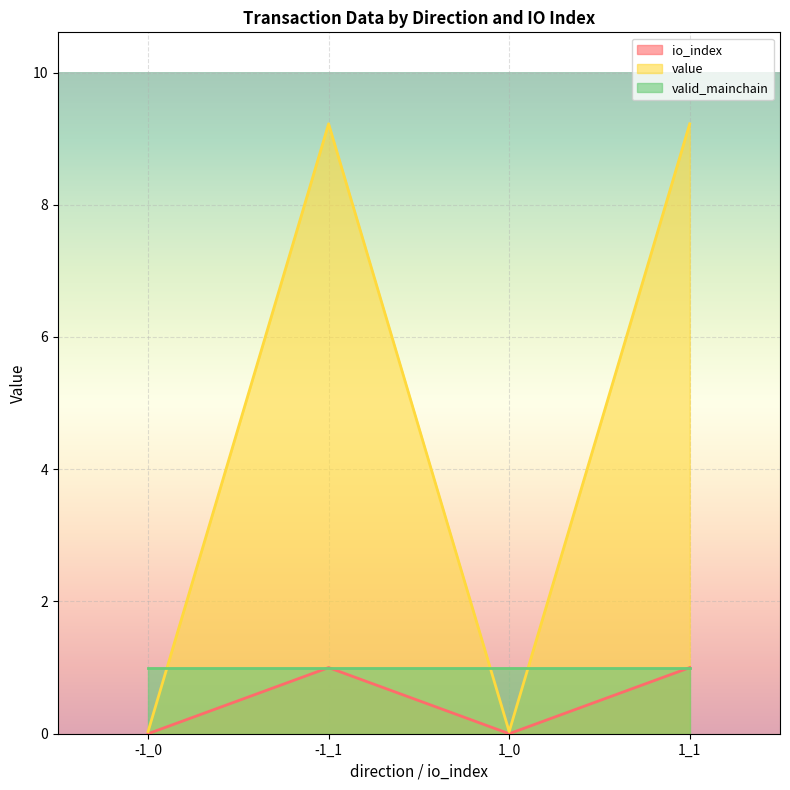

At which label does io_index first exceed 9?

-1_1